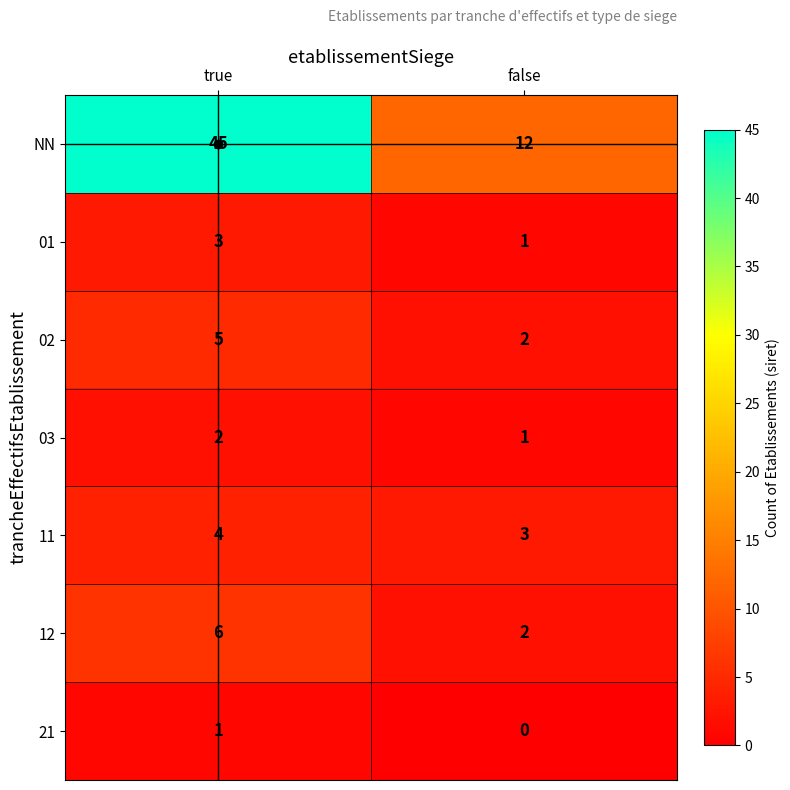

The value of NN at false is 12. True or false?

True